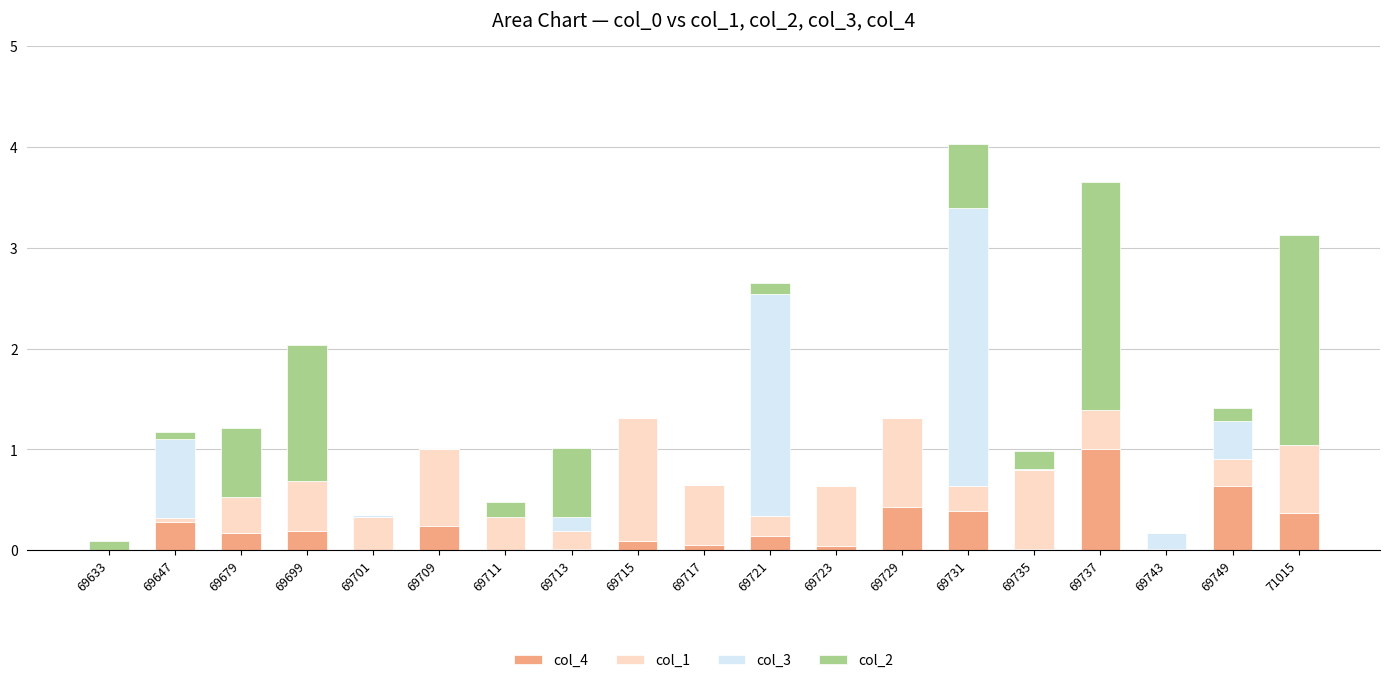

What are all the series names shown in the legend?

col_4, col_1, col_3, col_2